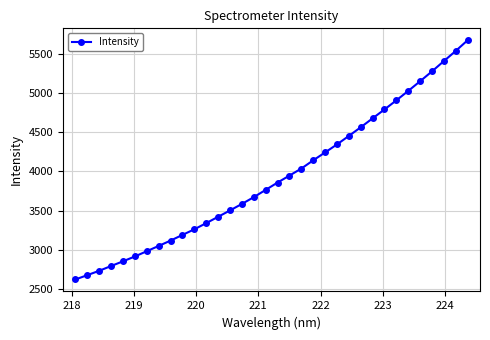

How many values are below 3856?

17